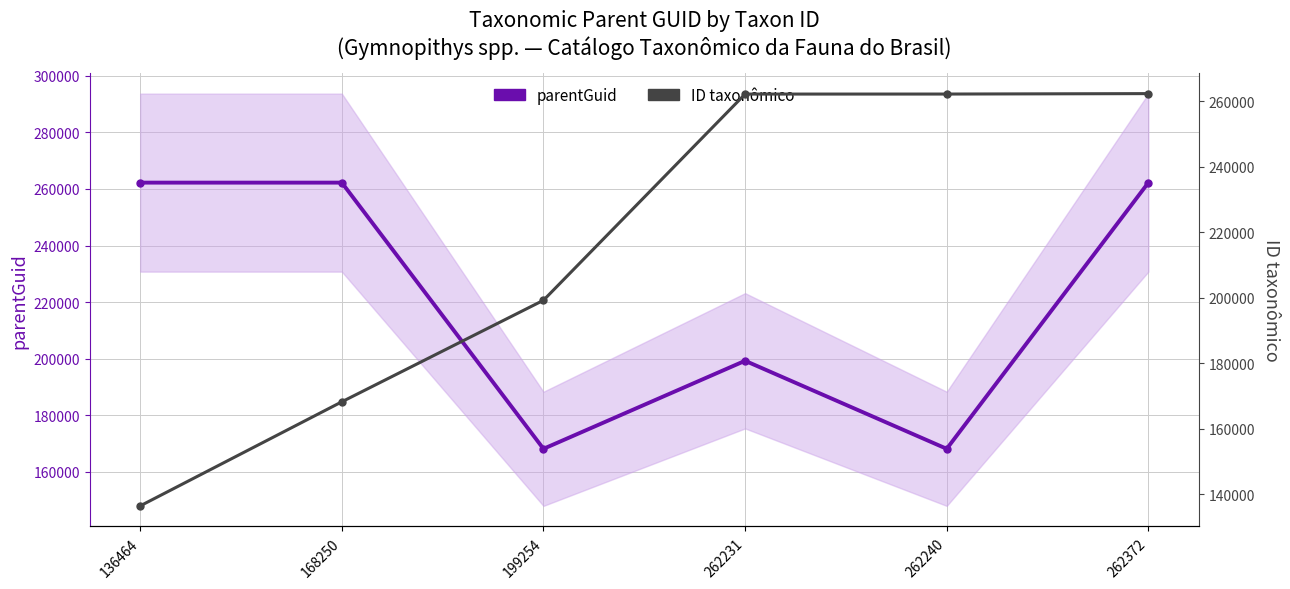

Reading left to right, list all the values displayed in this chart.

parentGuid: 136464=262240	168250=262240	199254=168133	262231=199254	262240=168133	262372=262240
ID taxonômico: 136464=136464	168250=168250	199254=199254	262231=262231	262240=262240	262372=262372